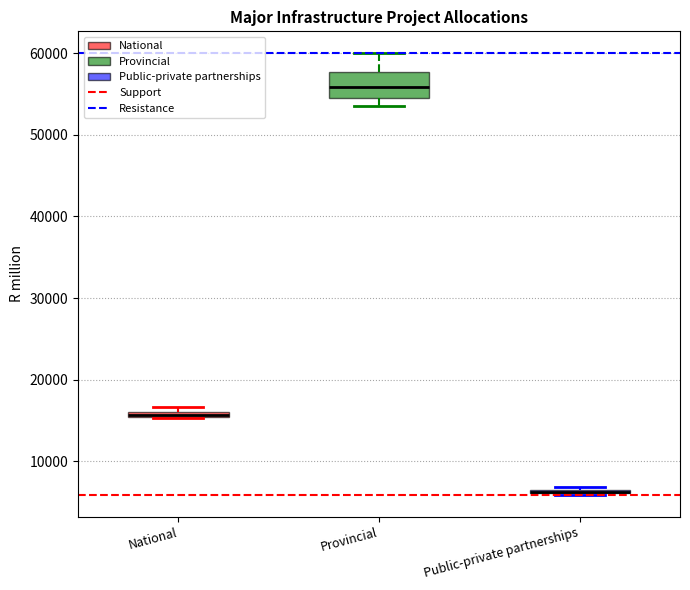

Which box is the tallest, from its lower edge to its upper edge?

Provincial